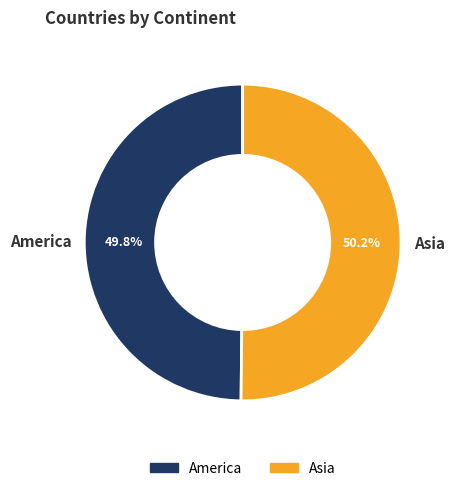

Is there a majority slice in this chart?

Yes